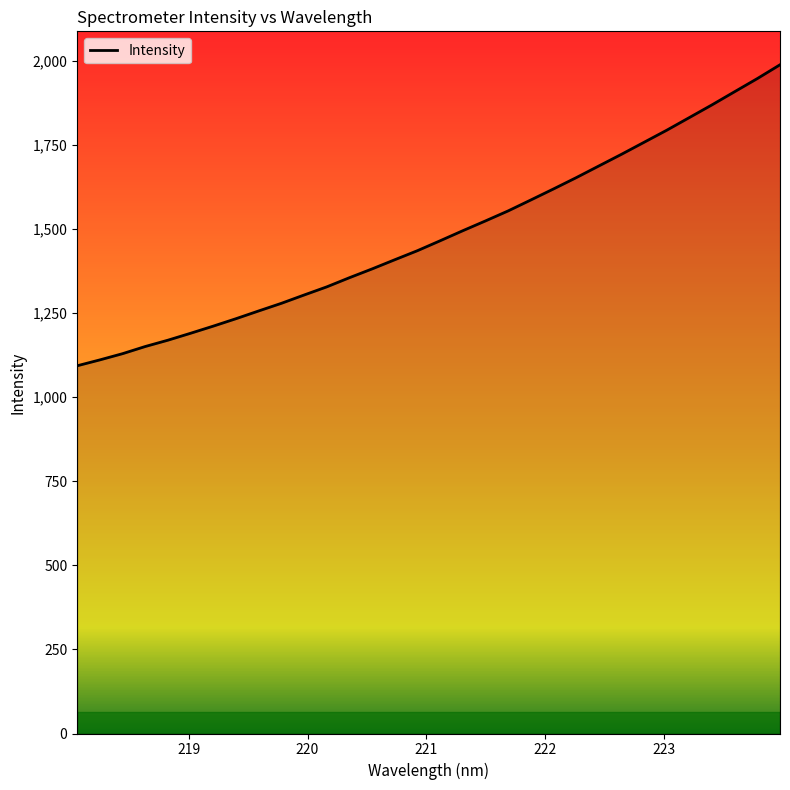

Reading left to right, what are all the values shown in this chart?

1093.3	1110.8	1129.3	1150.6	1169.4	1190.0	1211.3	1233.3	1256.4	1279.0	1303.7	1327.9	1355.2	1381.3	1408.6	1435.6	1465.0	1494.9	1524.0	1553.8	1586.3	1619.0	1652.5	1687.3	1722.0	1757.9	1793.7	1831.4	1869.2	1908.3	1947.3	1988.3